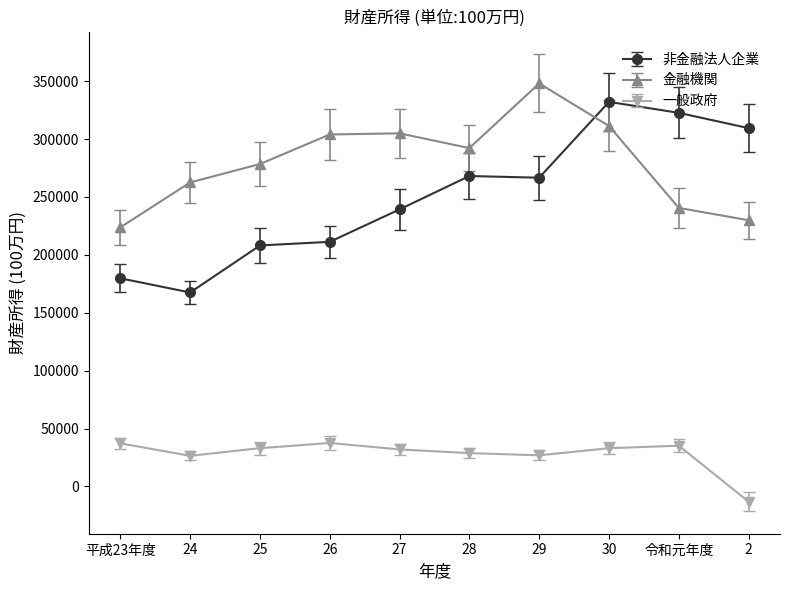

How many interior local peaks does the 金融機関 series have?

2